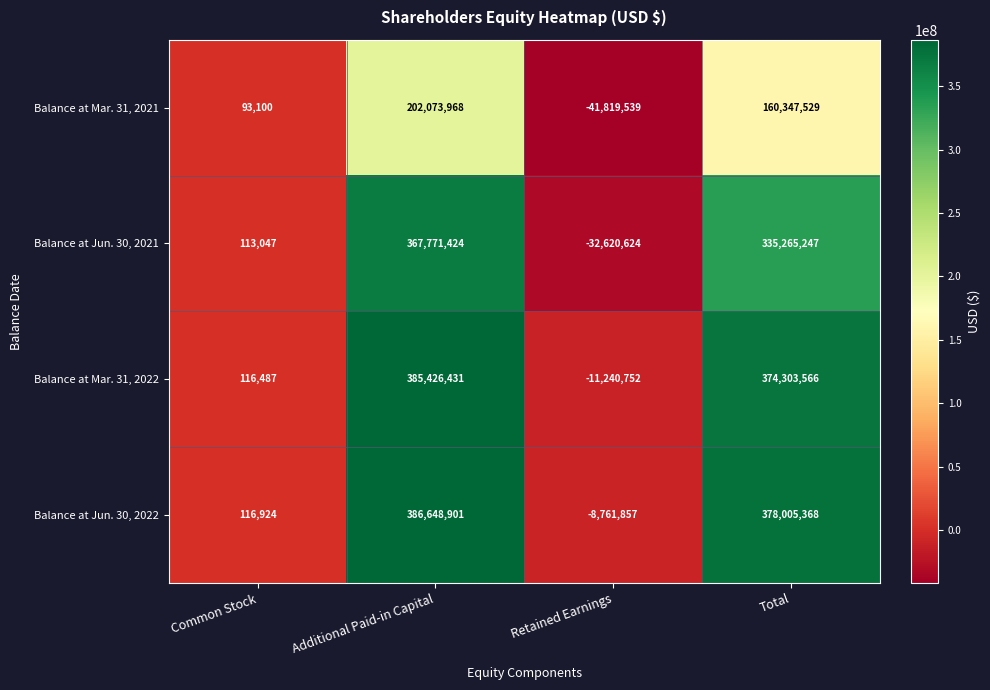

Which series has the largest range (max minus min)?

Balance at Jun. 30, 2021